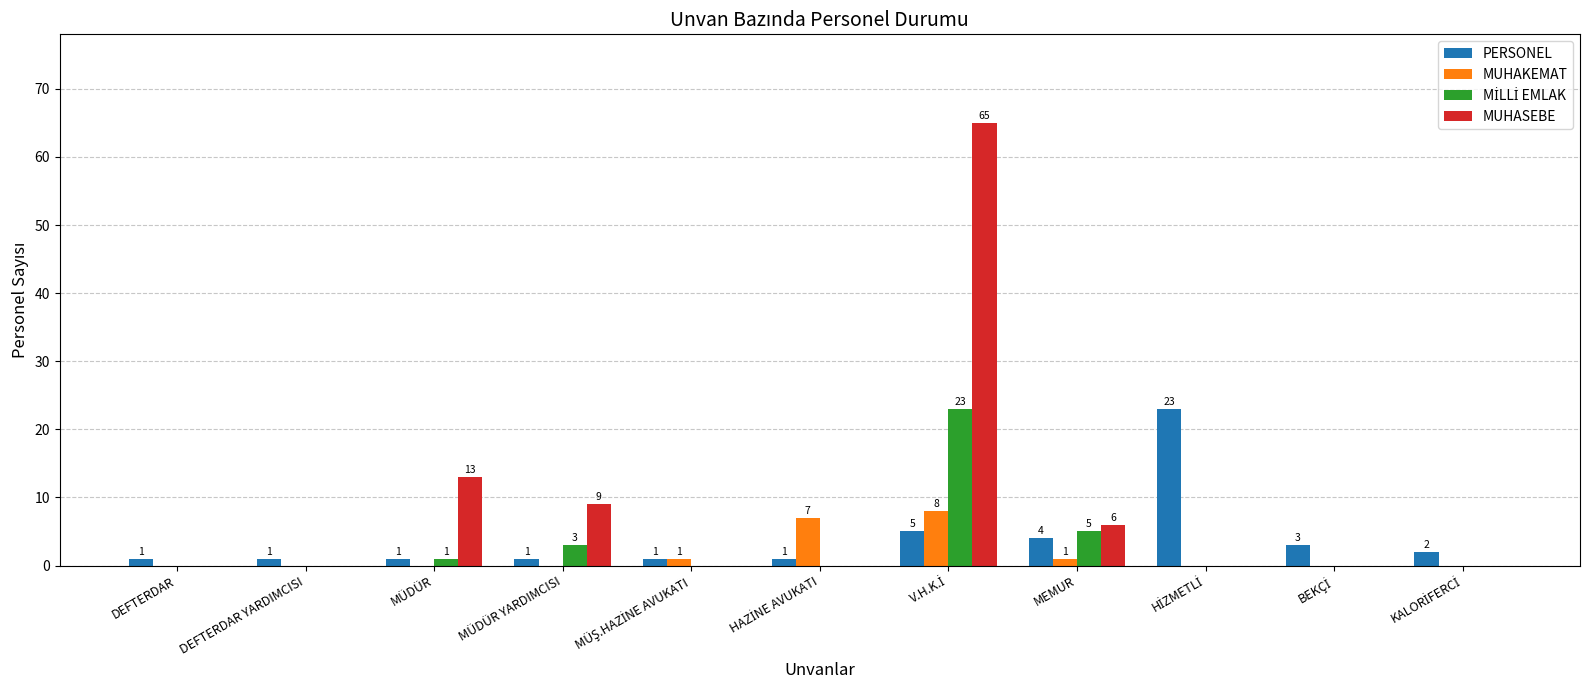

Are the bars grouped side by side (vs. stacked)?

Yes